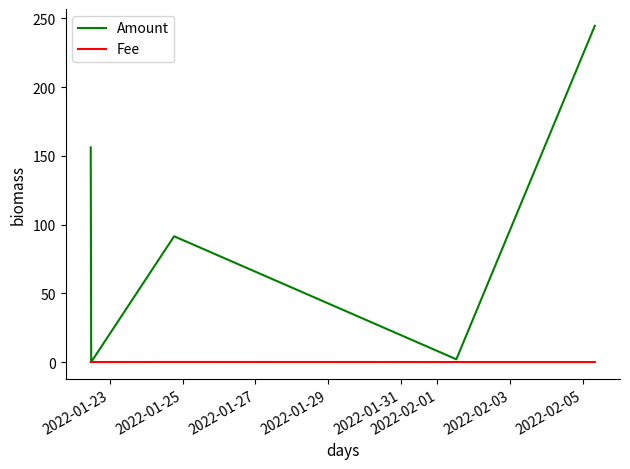

Rank the series by their maximum value, from lowest to highest.

Fee, Amount